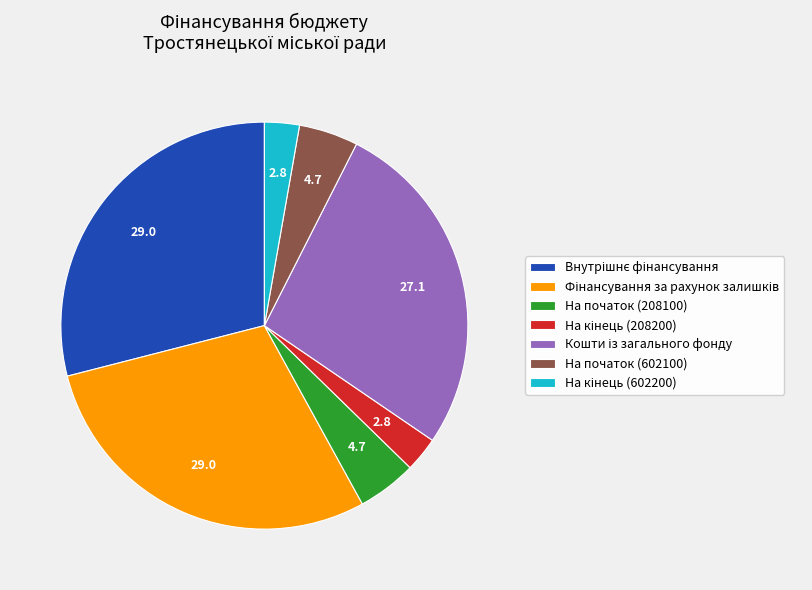

Does any single category account for the majority?

No